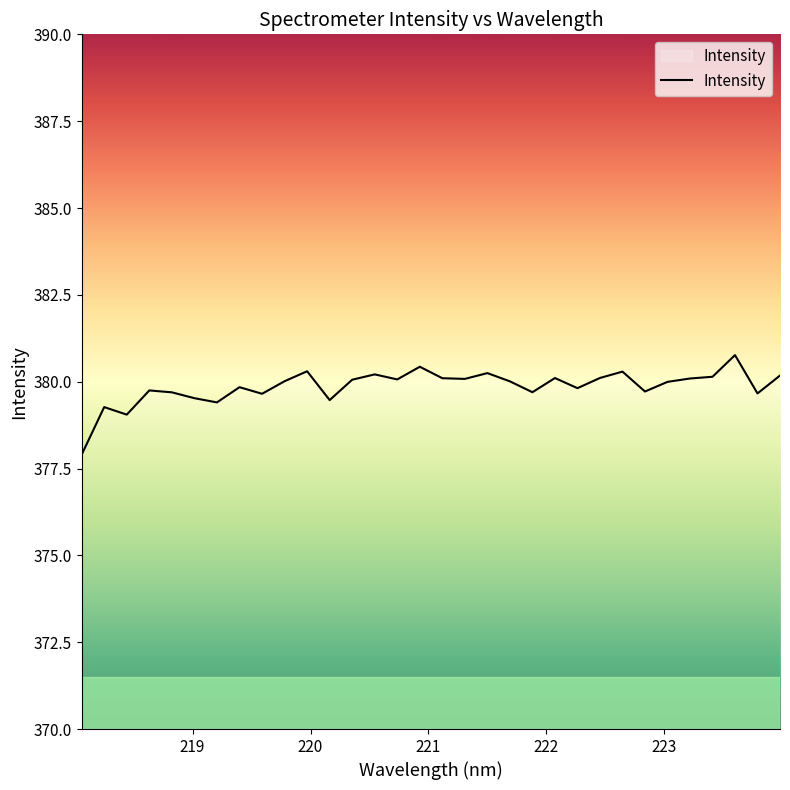

What is the difference between the maximum and minimum values?

2.9